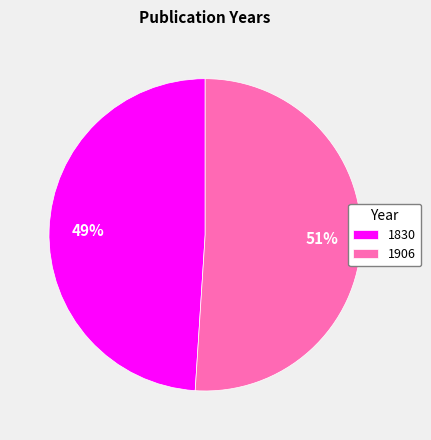

Rank the categories by value from highest to lowest.

1906, 1830